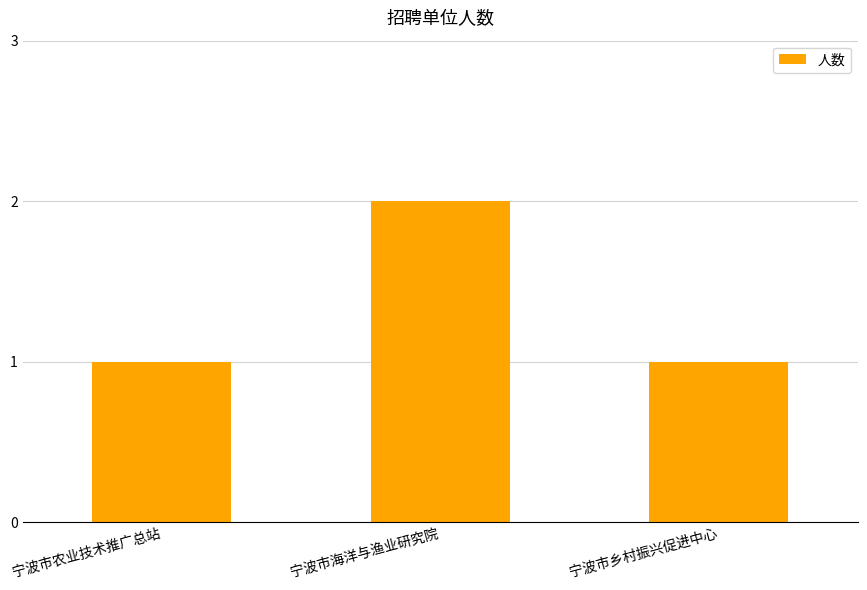

Reading left to right, list all the values displayed in this chart.

宁波市农业技术推广总站=1	宁波市海洋与渔业研究院=2	宁波市乡村振兴促进中心=1